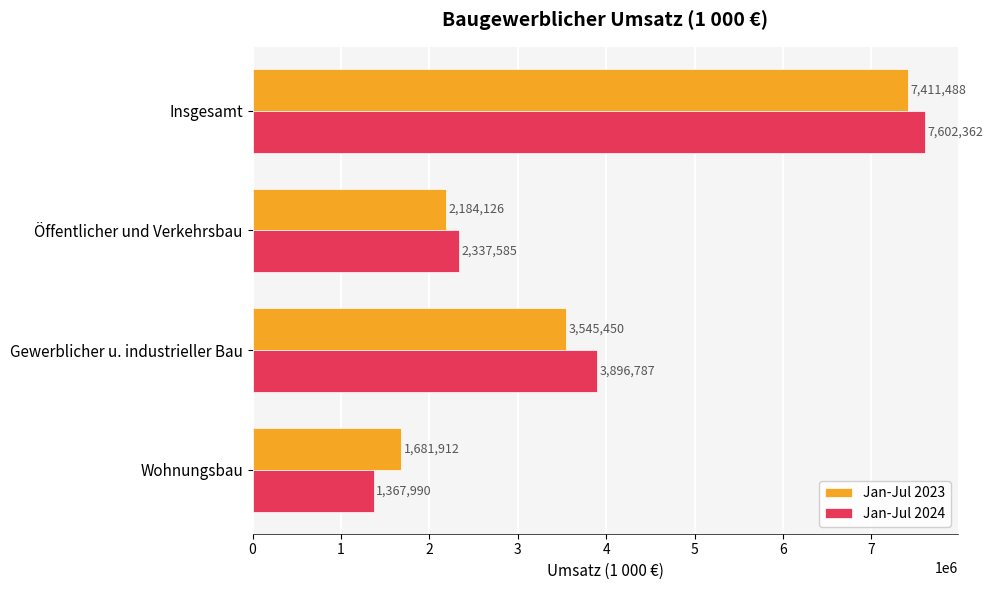

What is the average value of the Jan-Jul 2024 series?

3801181